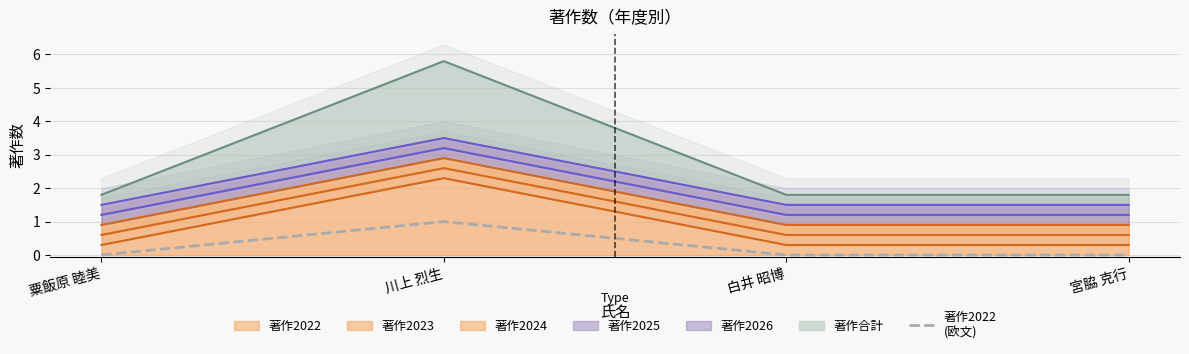

How many values are between 0 and 1?

4